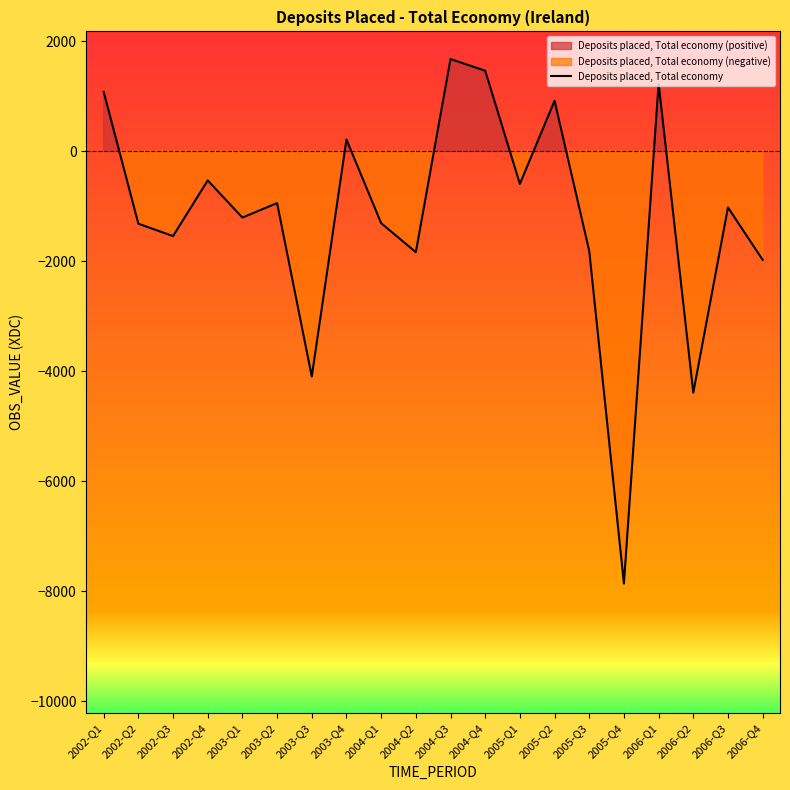

What is the smallest value displayed?

-7863